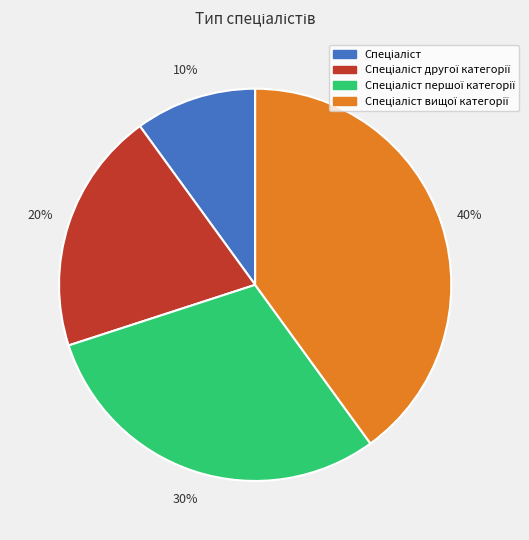

Is there any slice that represents more than half of the pie?

No